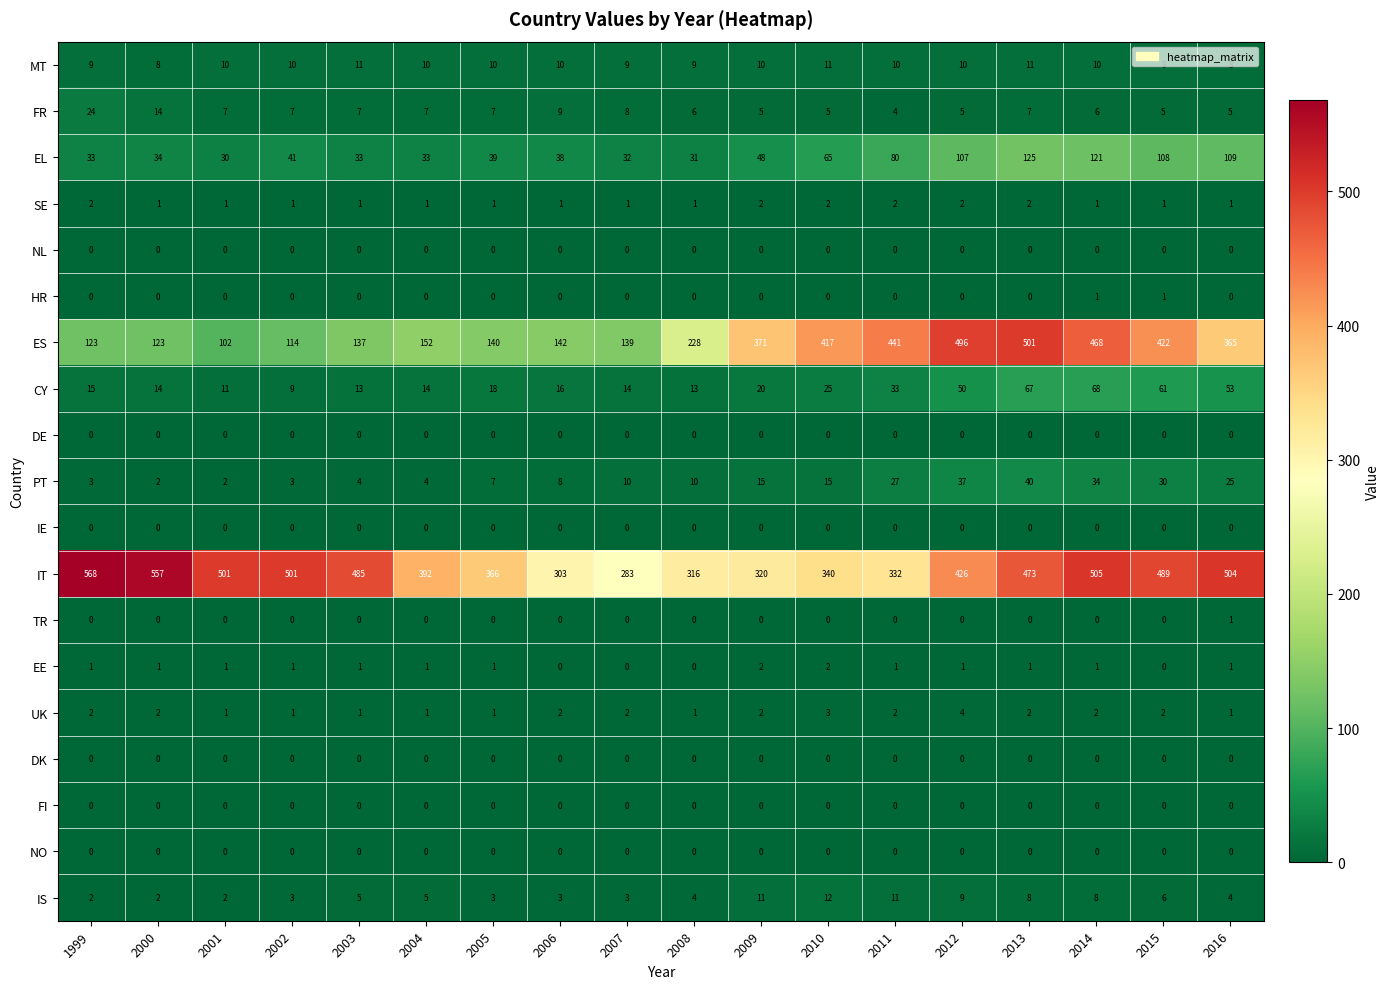

At which label is EL closest to 77?

2011